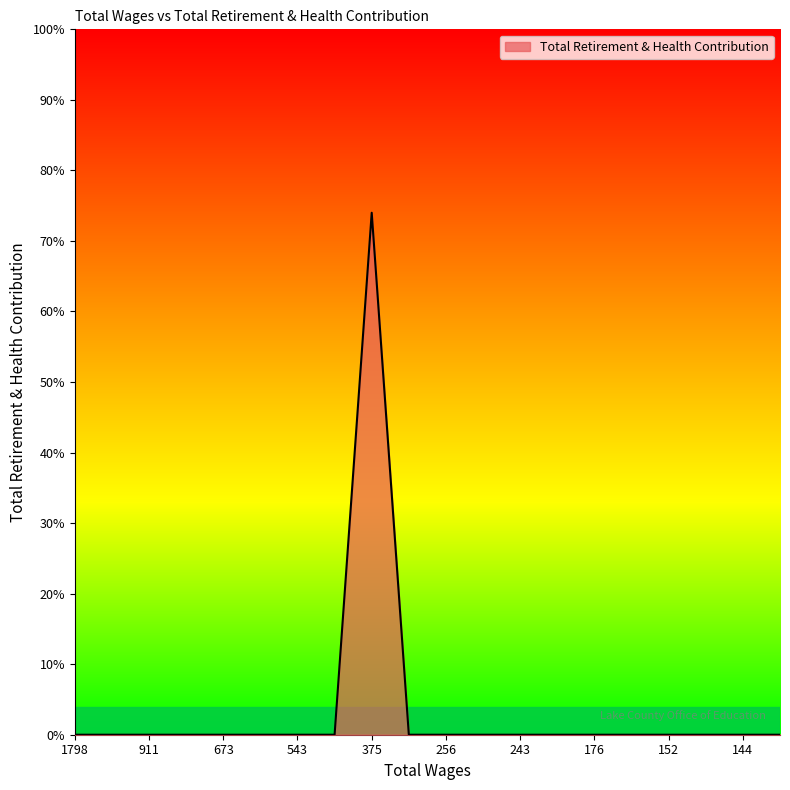

What is the greatest value displayed?

74